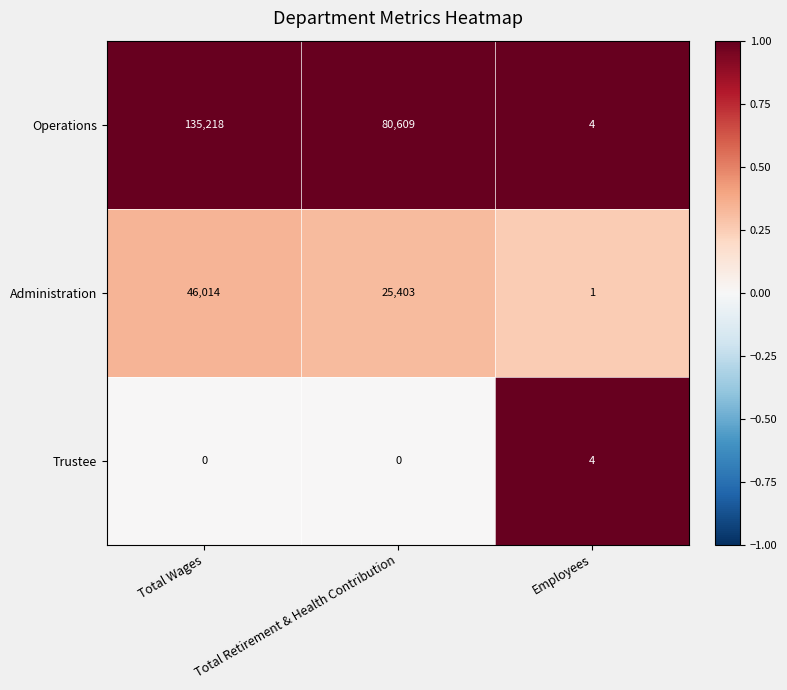

What is the sum of all Trustee values?

4